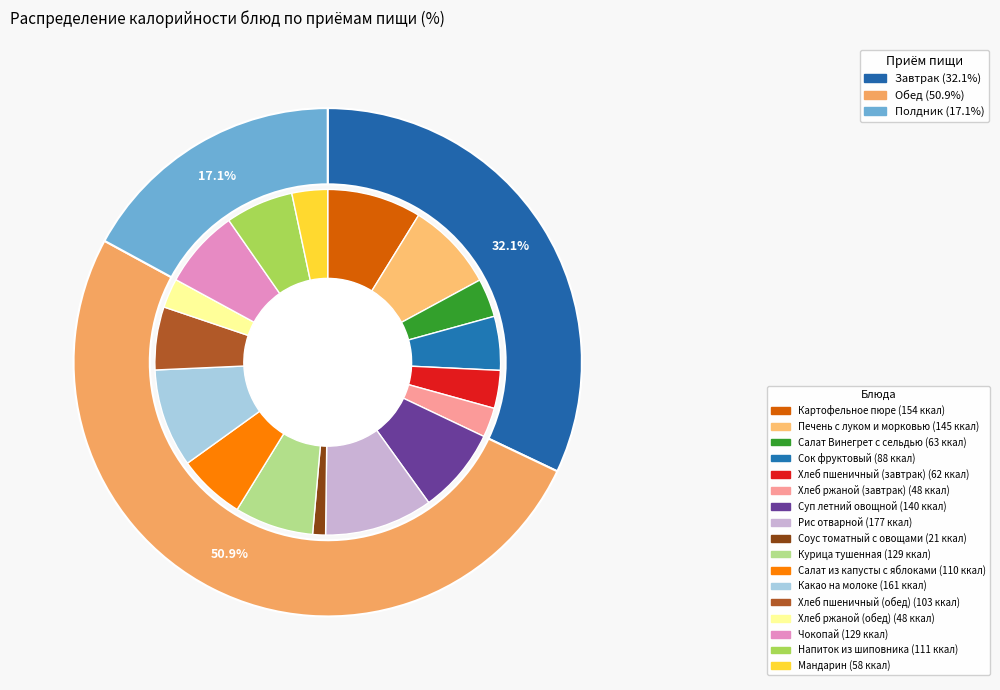

The Сок фруктовый slice represents 5% of the pie. True or false?

True